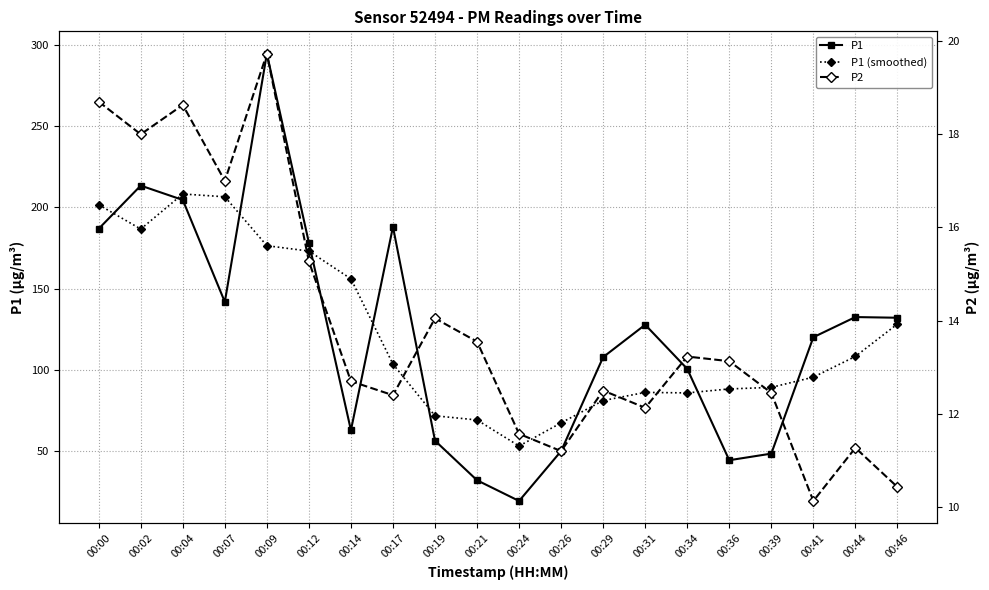

Is the value of P1 (smoothed) at 00:00 greater than the value of P1 at 00:24?

Yes